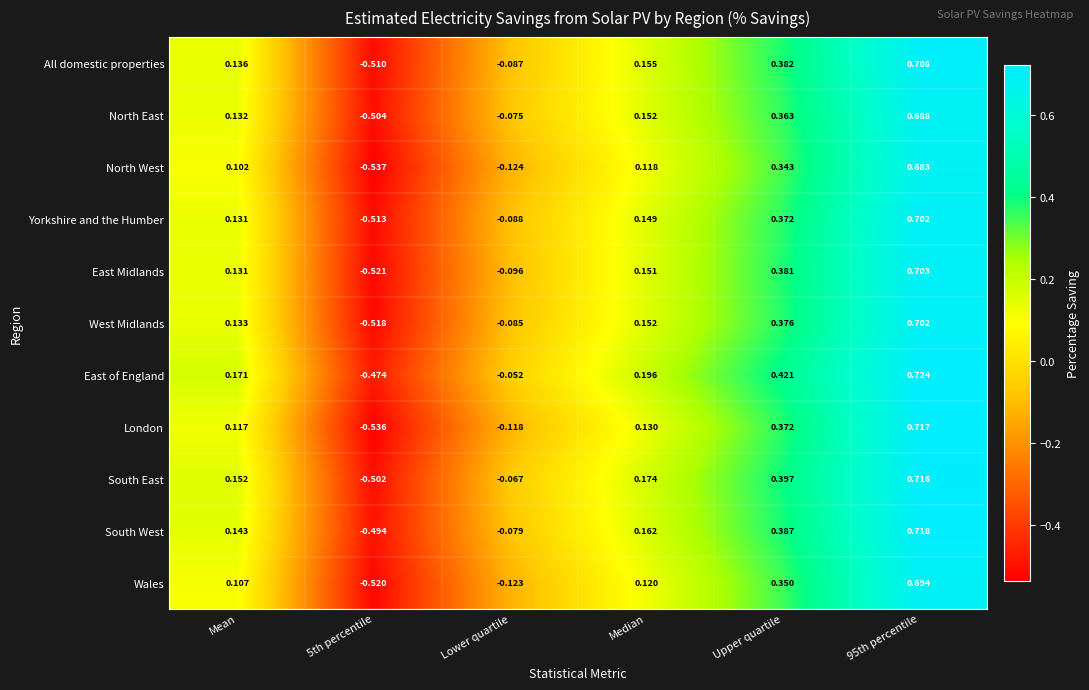

Which series has the largest total across all categories?

East of England